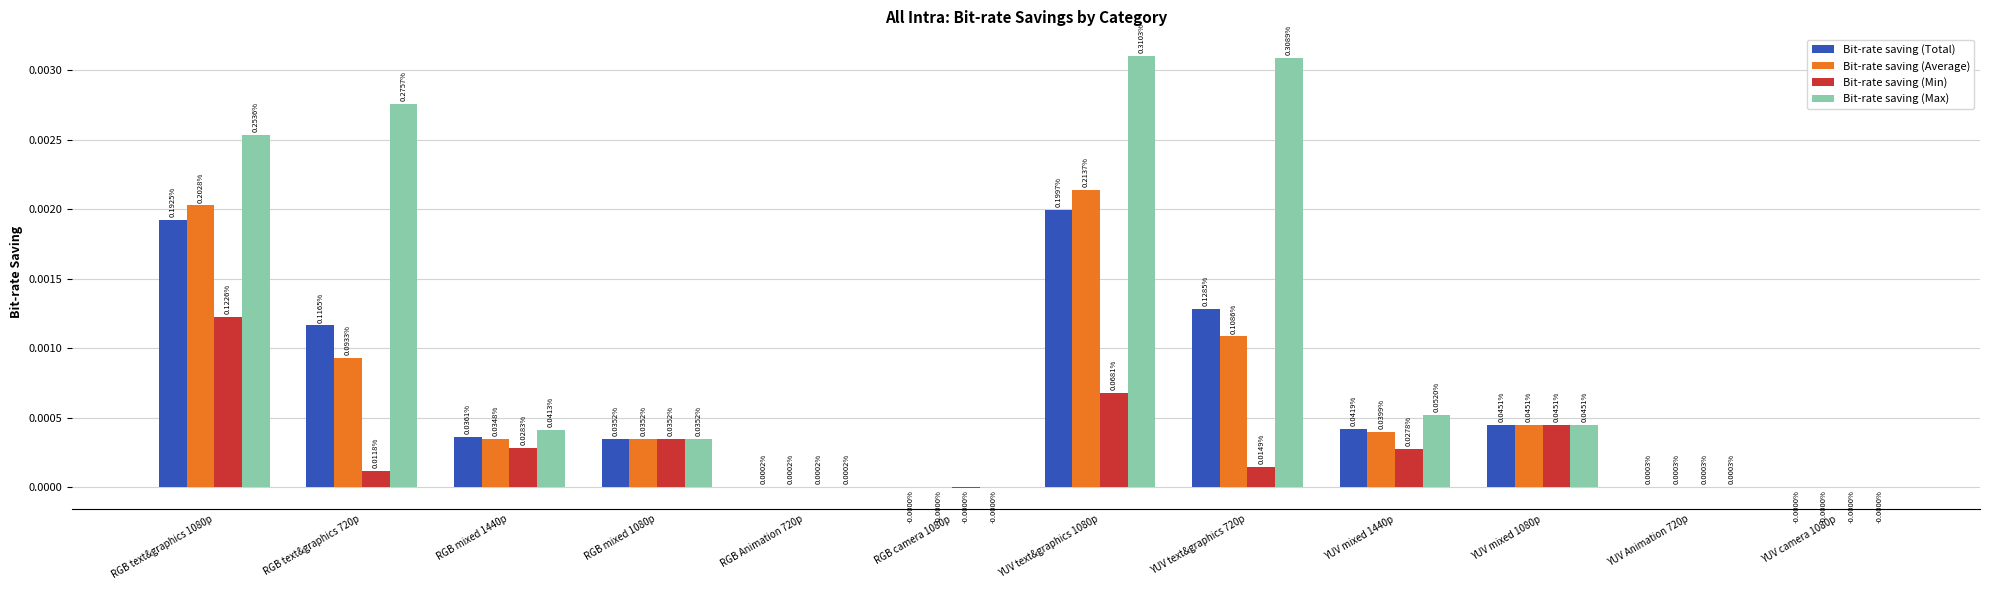

Which series changed the most between RGB mixed 1440p and YUV text&graphics 1080p?

Bit-rate saving (Max)